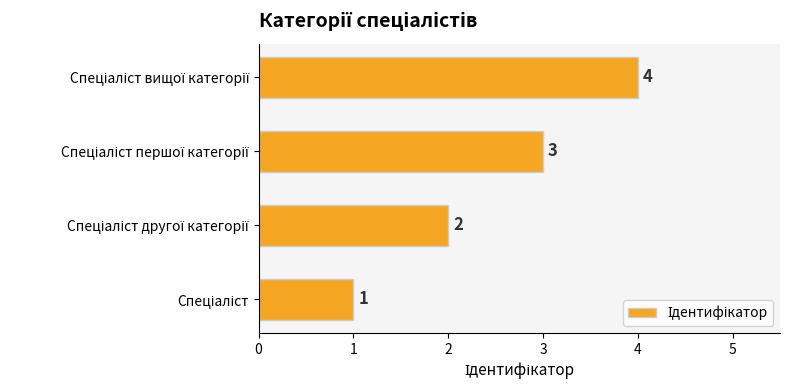

What is the difference between the maximum and minimum values?

3